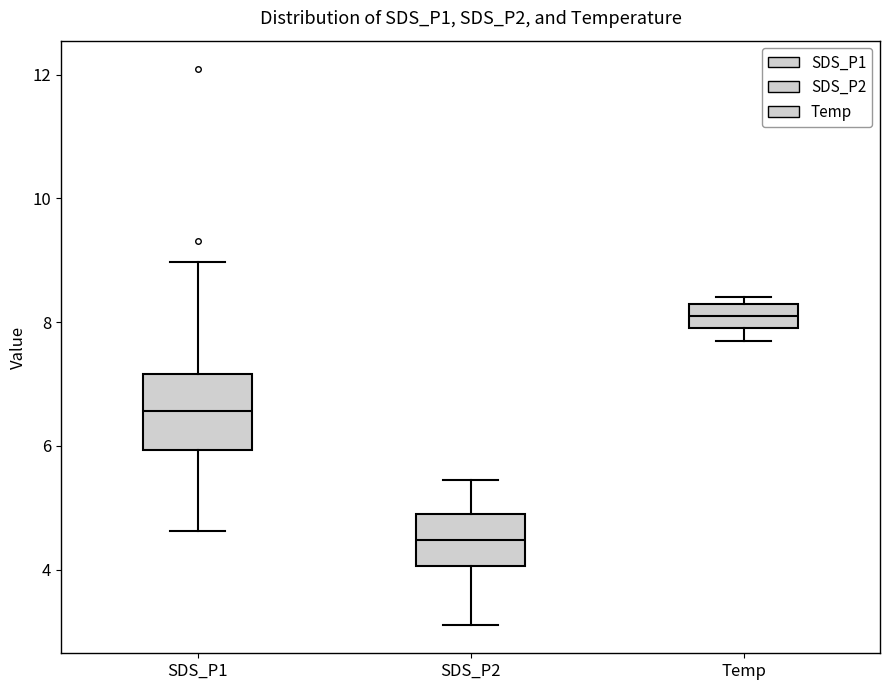

Comparing the boxes themselves (not the whiskers), which one is the tallest?

SDS_P1